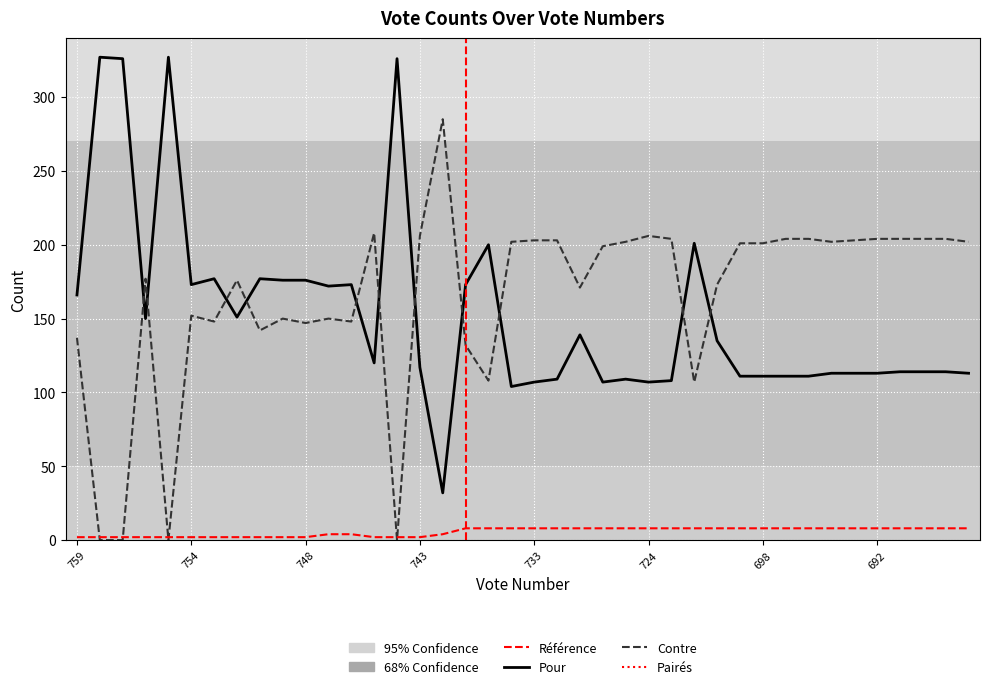

What is the difference between the Contre values at 687 and 693?

1